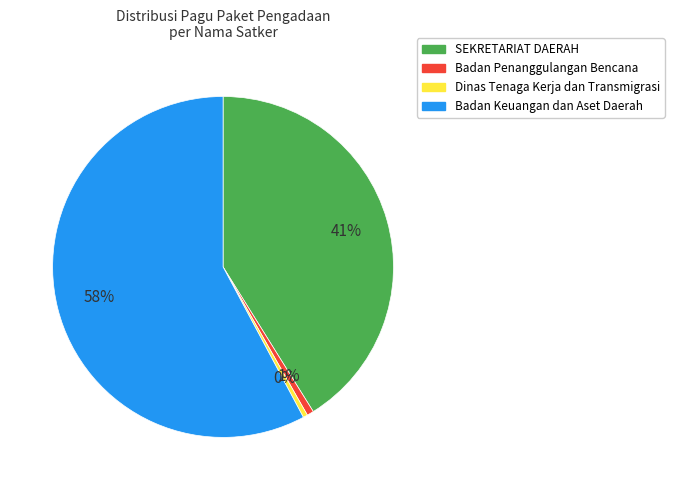

To the nearest percent, what is the average slice percentage?

25%